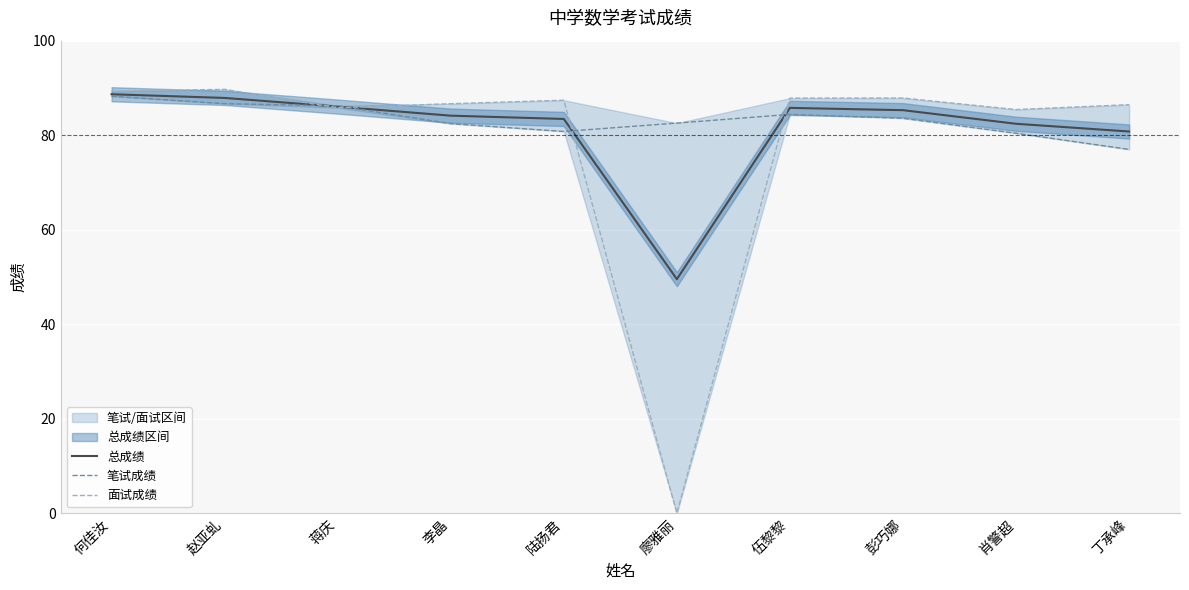

At which label is 笔试成绩 closest to 82?

李晶